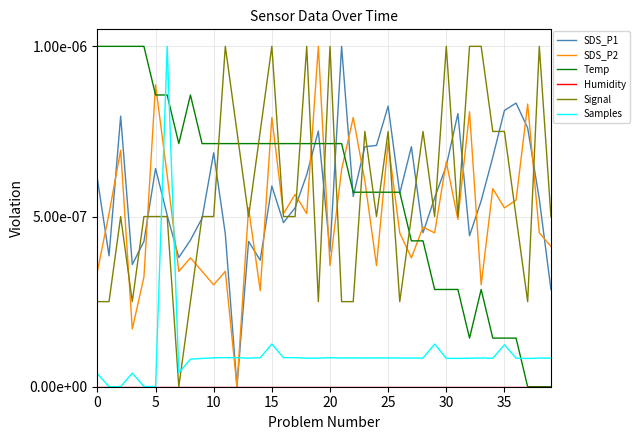

Does the chart display data point markers on the line(s)?

No